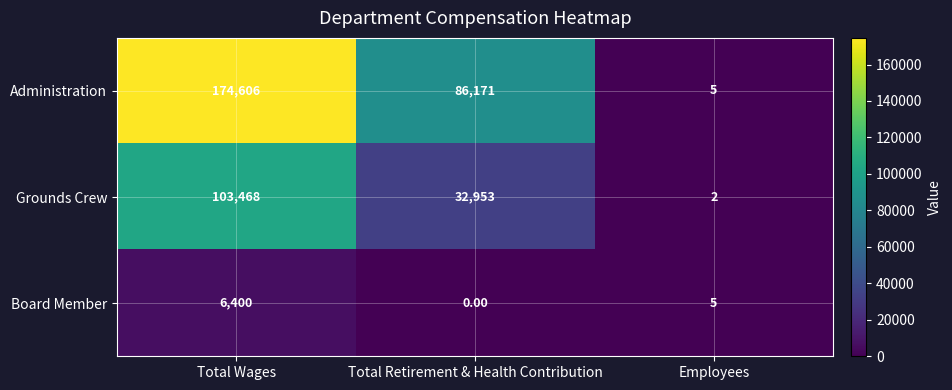

At which label does Grounds Crew reach its minimum?

Employees